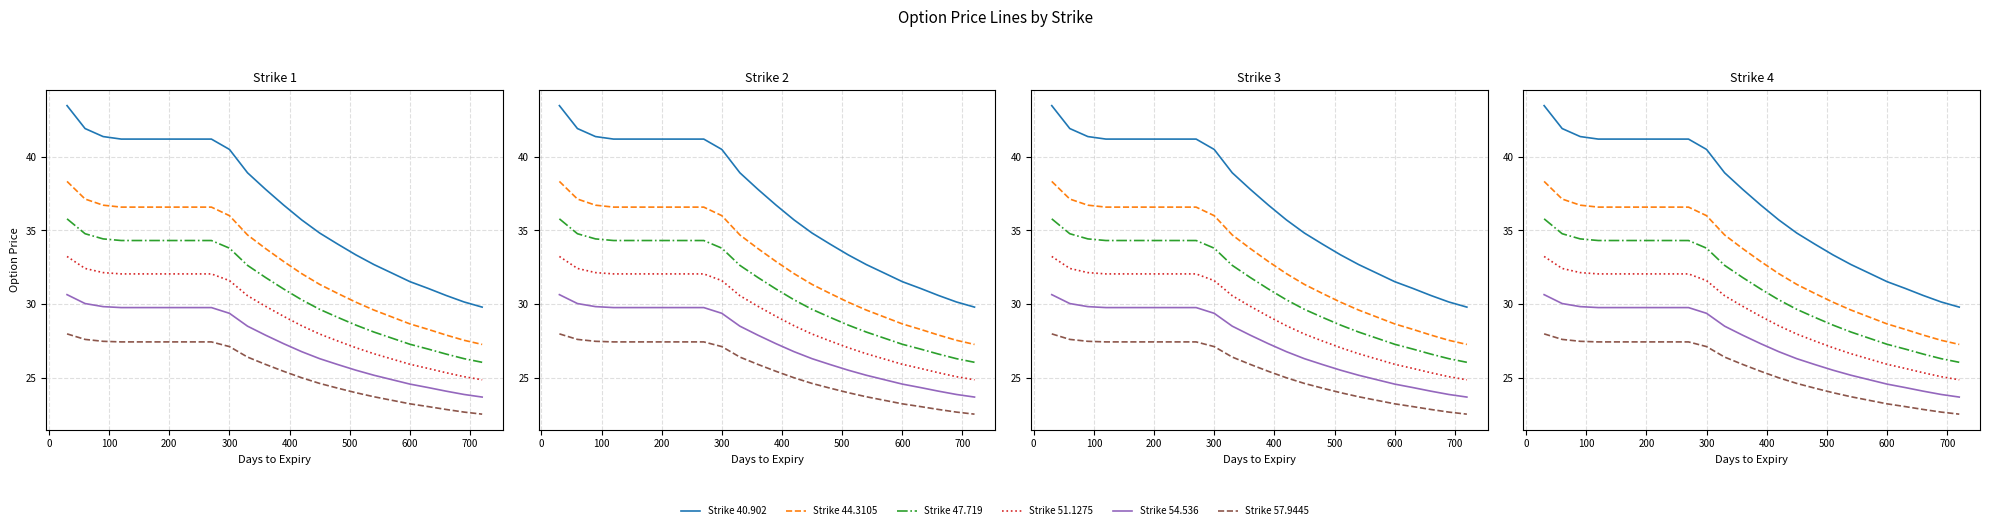

Where is 44.3105 nearest to the value 32?

420